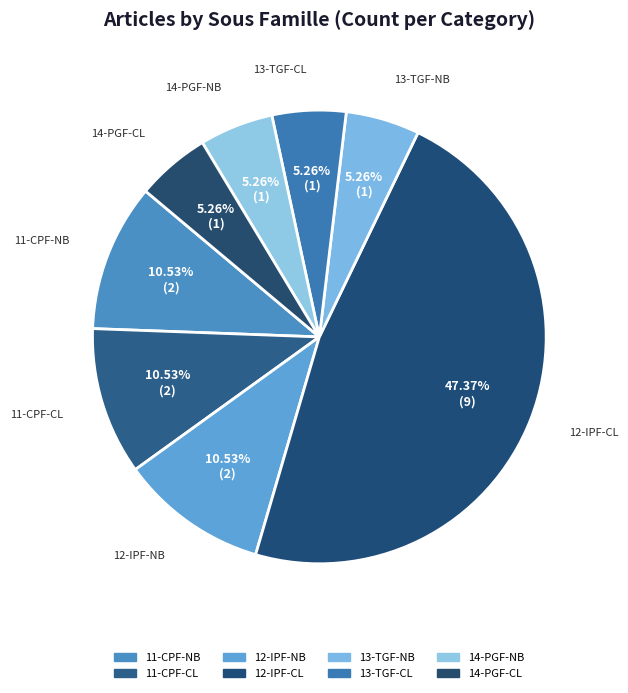

To the nearest percent, what is the difference between the largest and smallest slice percentages?

42%